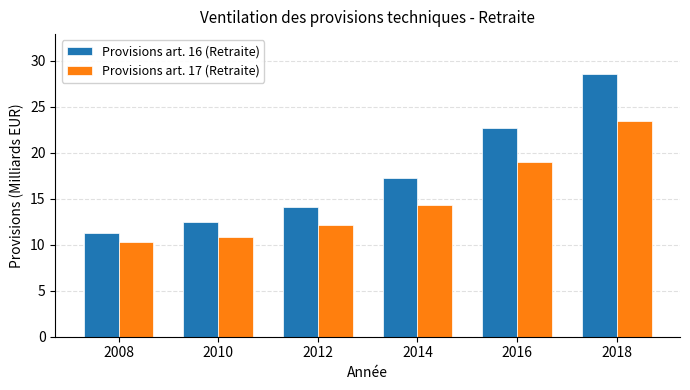

At which label does Provisions art. 17 (Retraite) reach its minimum?

2008